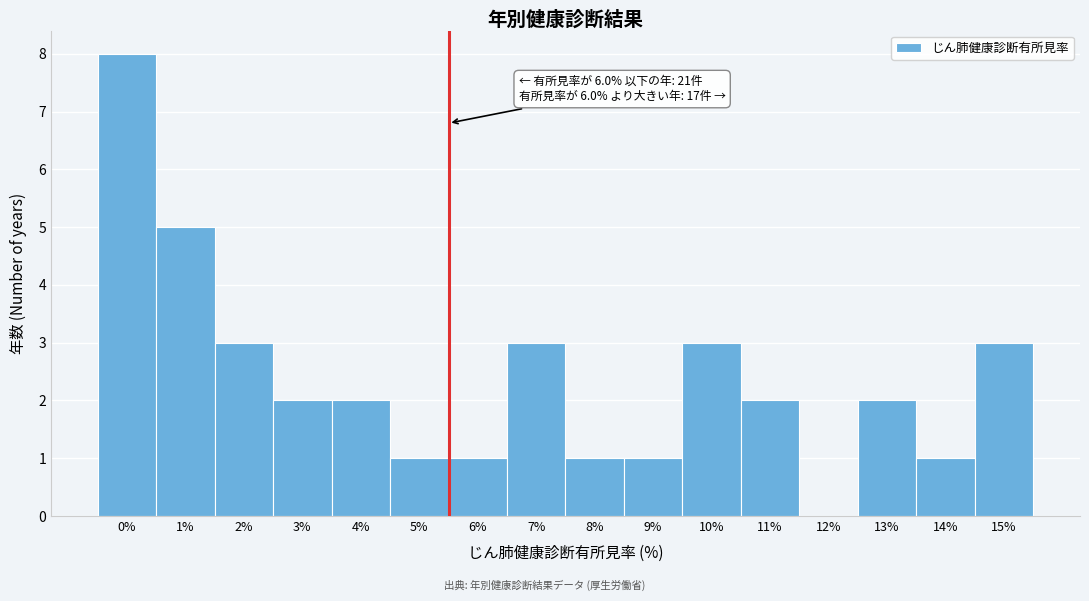

Reading right to left, list all the values displayed in this chart.

15%=3	14%=1	13%=2	12%=0	11%=2	10%=3	9%=1	8%=1	7%=3	6%=1	5%=1	4%=2	3%=2	2%=3	1%=5	0%=8